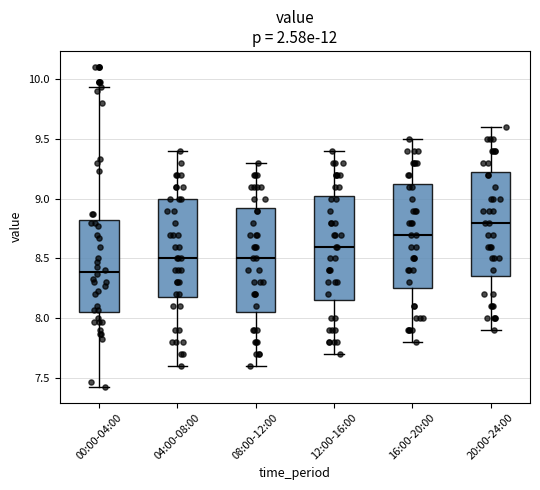

Reading left to right, transcribe this box plot: for each box, give where its median line is, the range the box spans, and where its two whiskers end, as read against the y-axis. The values are not printed on the chart, so give them approximately, as read against the axis.

00:00-04:00: median 8.40, box 8.05 to 8.80, whiskers 7.45 to 9.95
04:00-08:00: median 8.50, box 8.20 to 9.00, whiskers 7.60 to 9.40
08:00-12:00: median 8.50, box 8.05 to 8.95, whiskers 7.60 to 9.30
12:00-16:00: median 8.60, box 8.15 to 9.05, whiskers 7.70 to 9.40
16:00-20:00: median 8.70, box 8.25 to 9.15, whiskers 7.80 to 9.50
20:00-24:00: median 8.80, box 8.35 to 9.25, whiskers 7.90 to 9.60